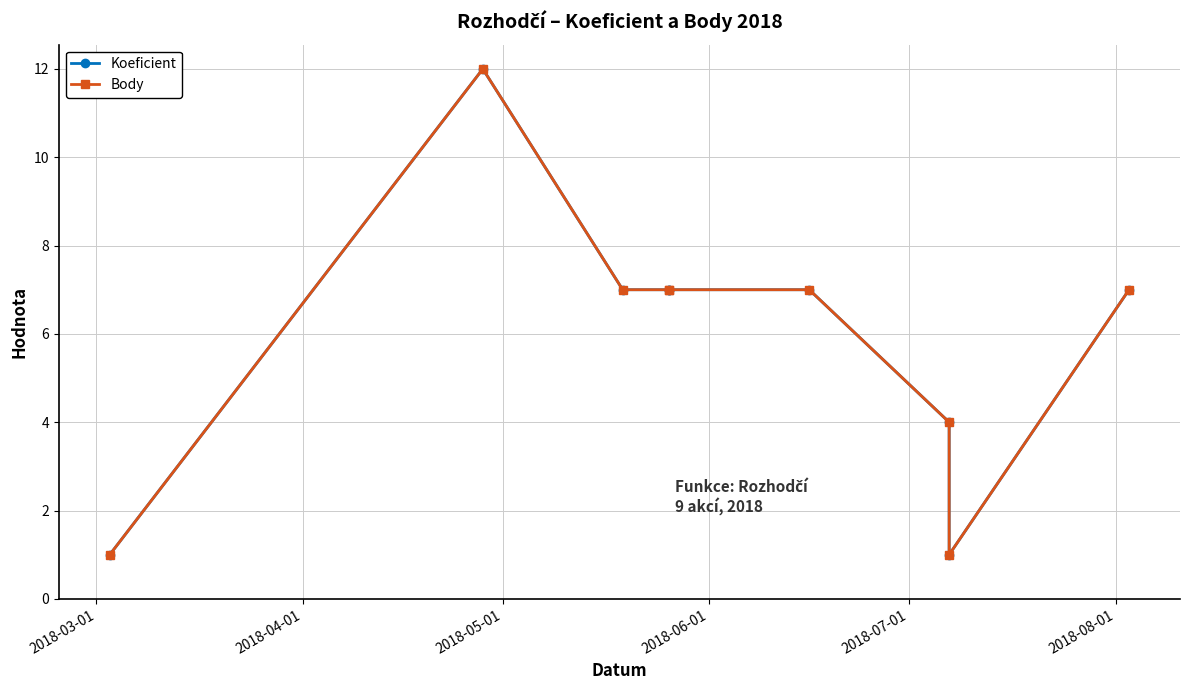

True or false: Body has more than 1 points higher than both neighbors.

False